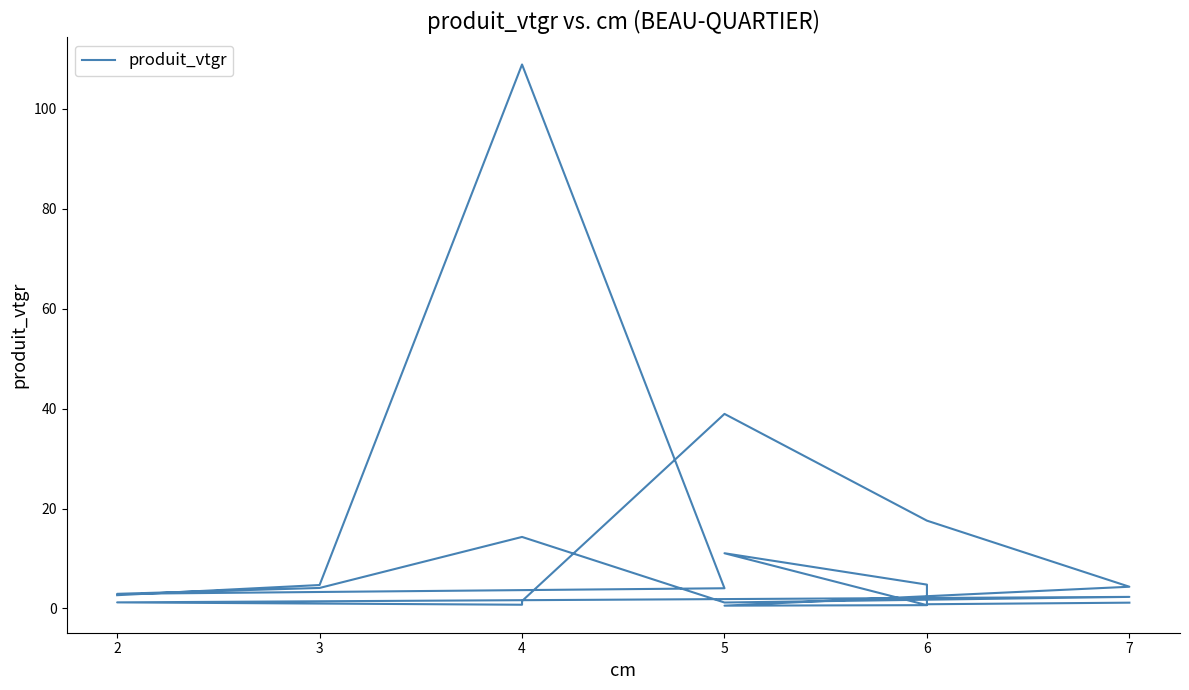

What is the average value?

10.9